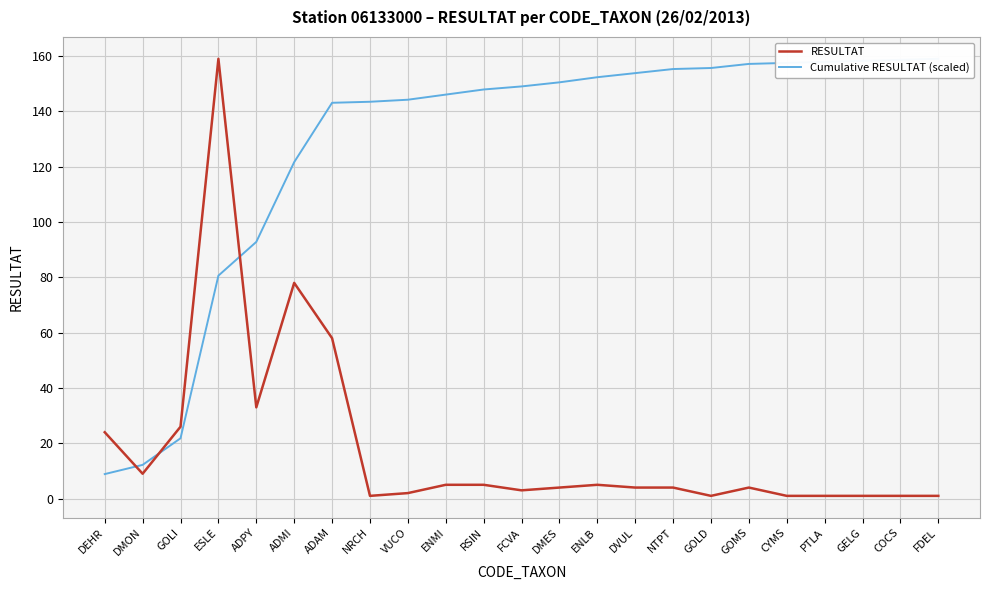

True or false: RESULTAT has a value of 244.8 at ESLE.

False